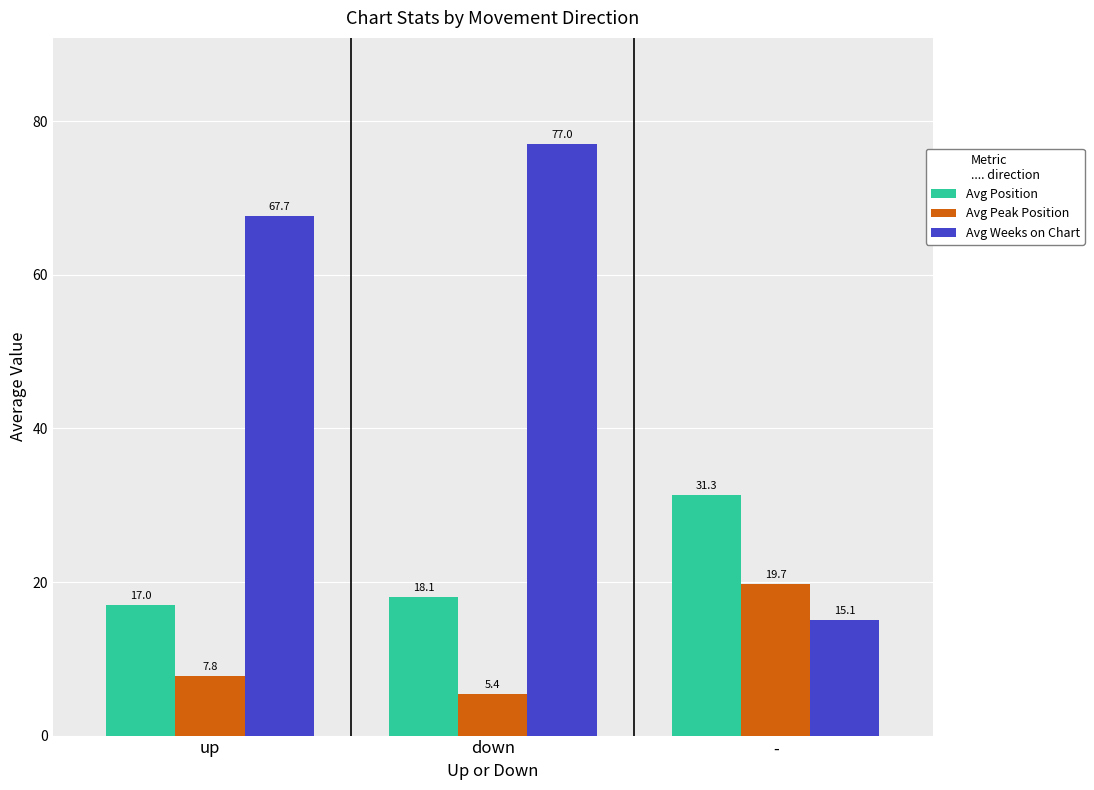

What is the value of the Avg Weeks on Chart bar at the 1st from the left?

67.7